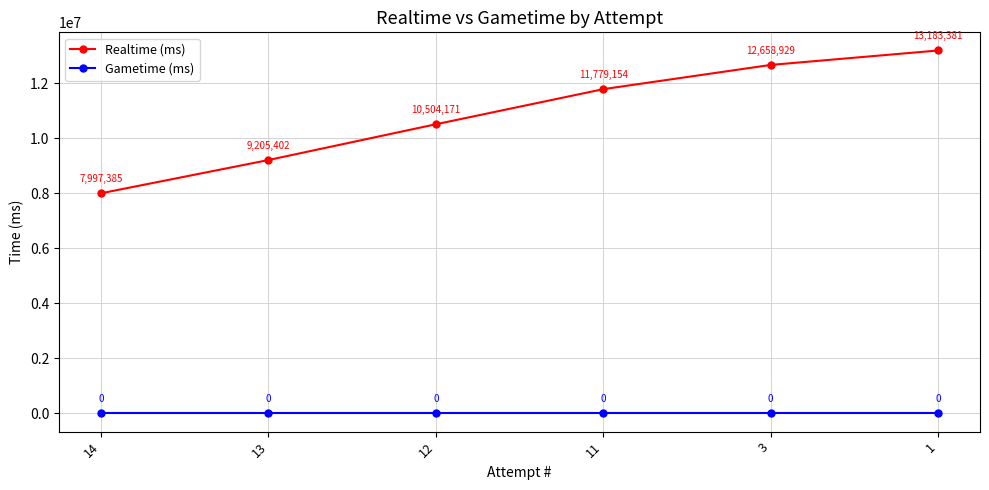

Which series has the largest total across all categories?

Realtime (ms)